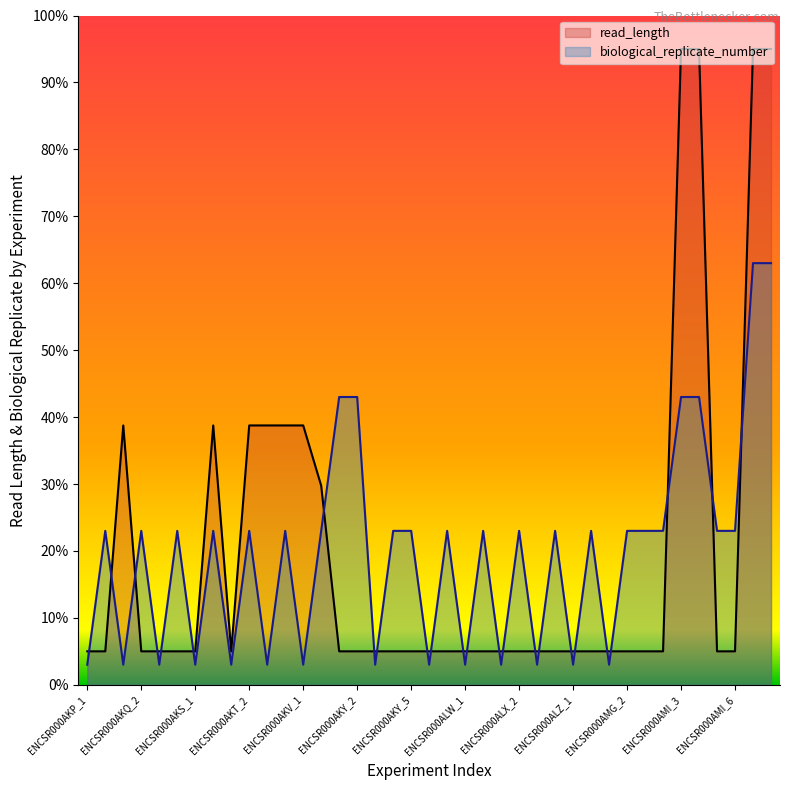

How many values in the biological_replicate_number series are below 23?

14